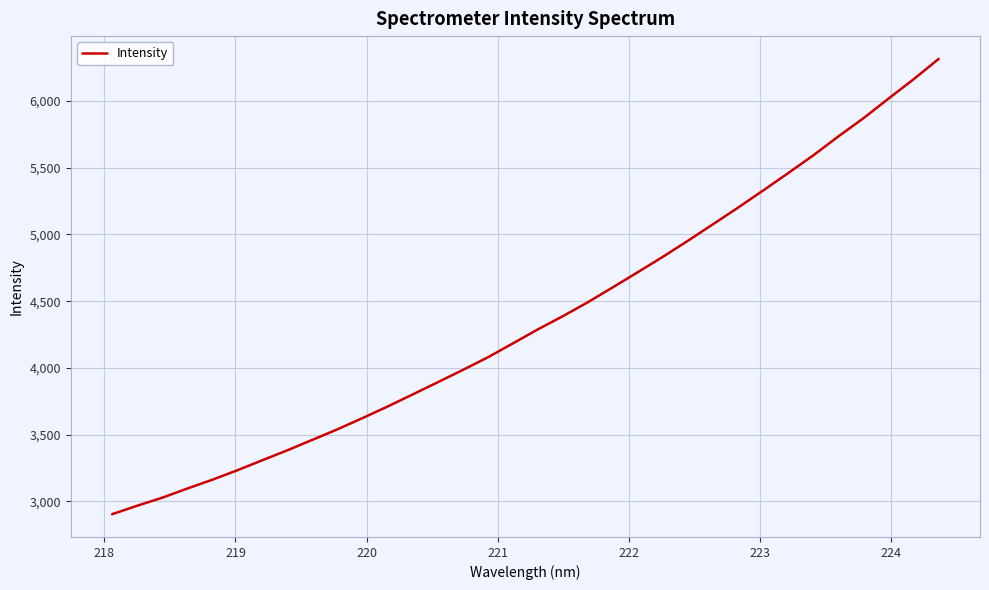

What is the greatest value displayed?

6315.0